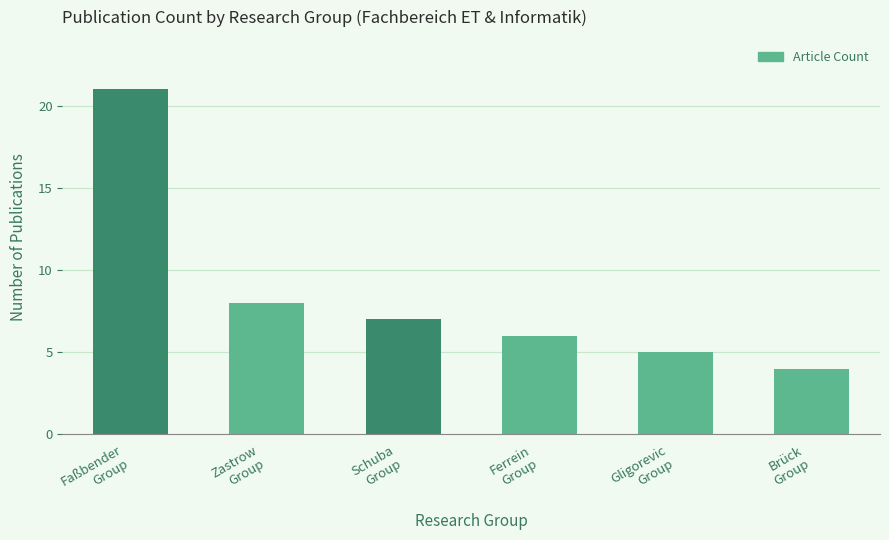

What is the sum of the values at Zastrow
Group and Schuba
Group?

15